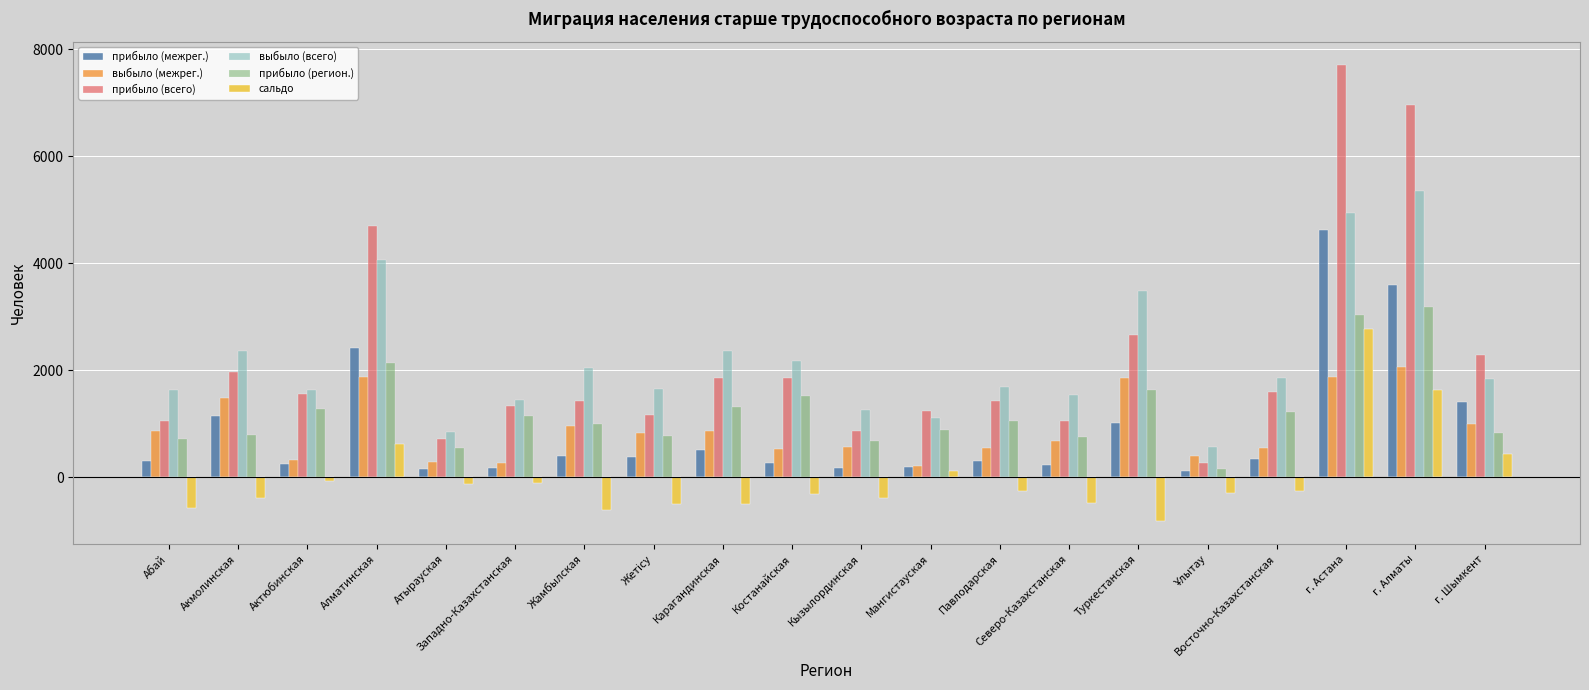

Rank the series by their maximum value, from lowest to highest.

выбыло (межрег.), сальдо, прибыло (регион.), прибыло (межрег.), выбыло (всего), прибыло (всего)